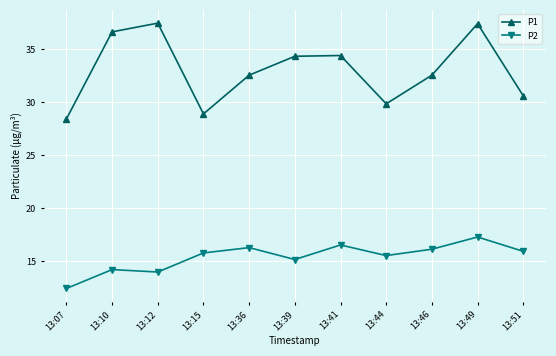

What is the sum of the P2 values at 13:51 and 13:46?

32.1